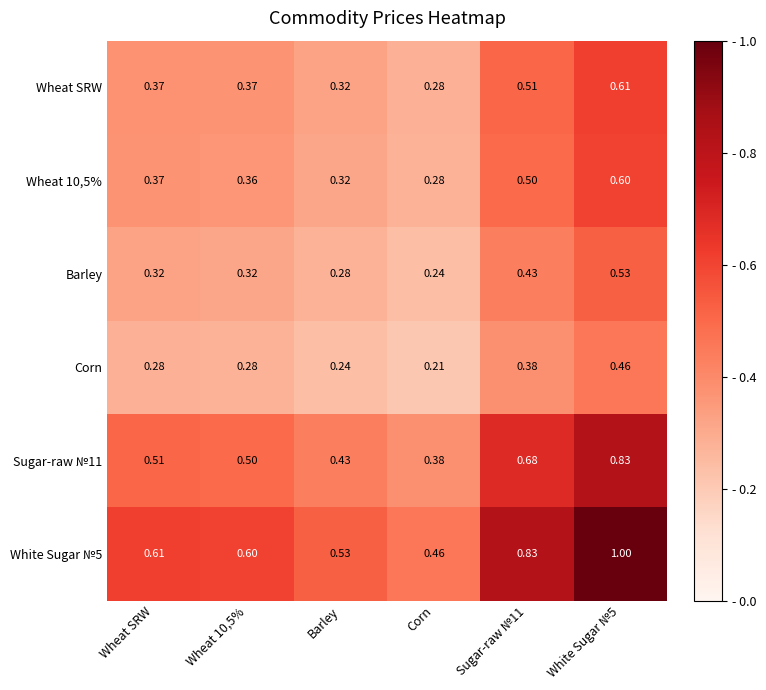

At which label is Barley closest to 0?

Corn